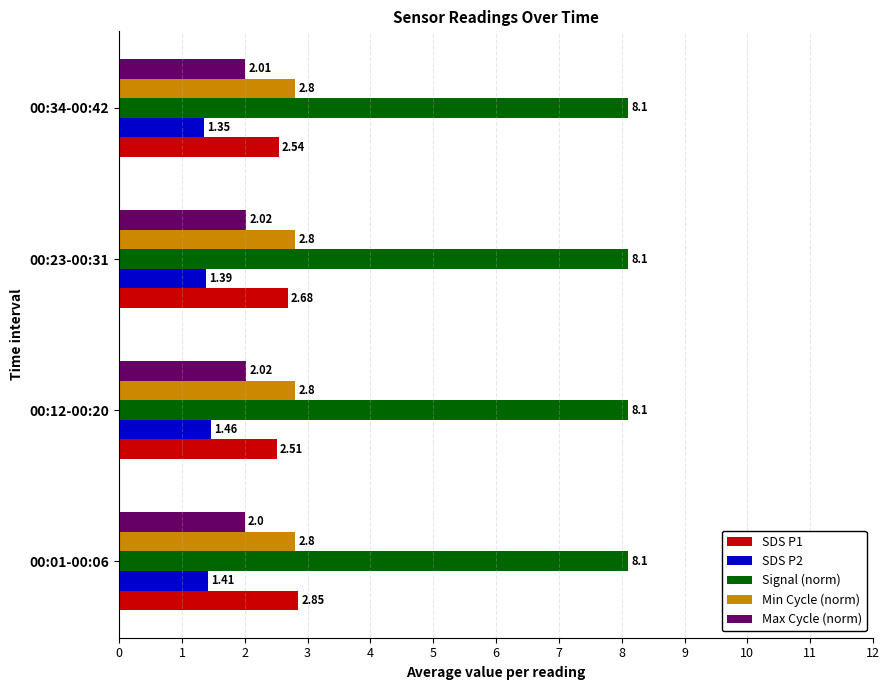

List the labels in order of SDS P1 value, largest first.

00:01-00:06, 00:23-00:31, 00:34-00:42, 00:12-00:20